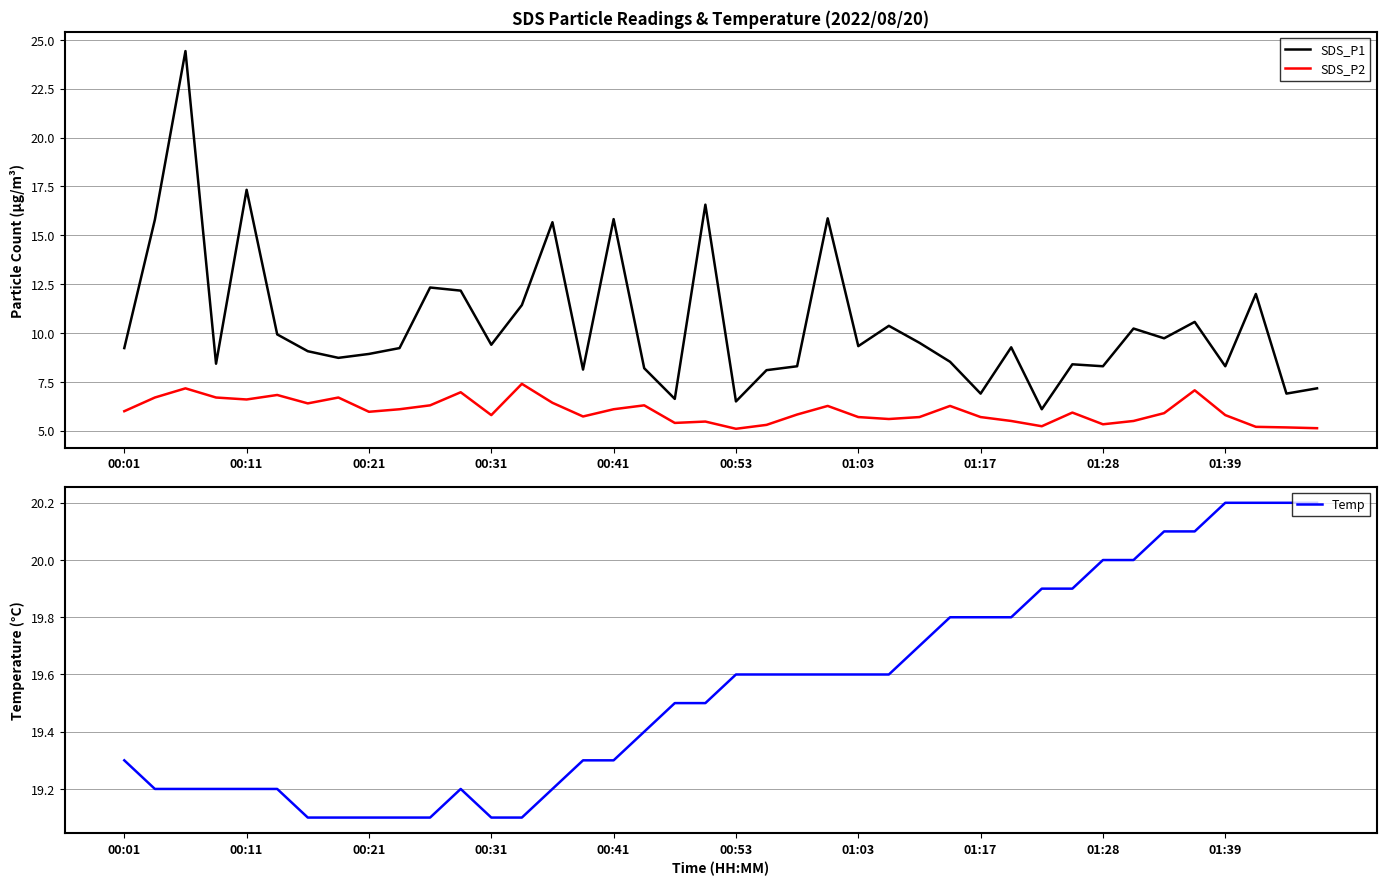

True or false: SDS_P1 and SDS_P2 intersect in this chart.

False